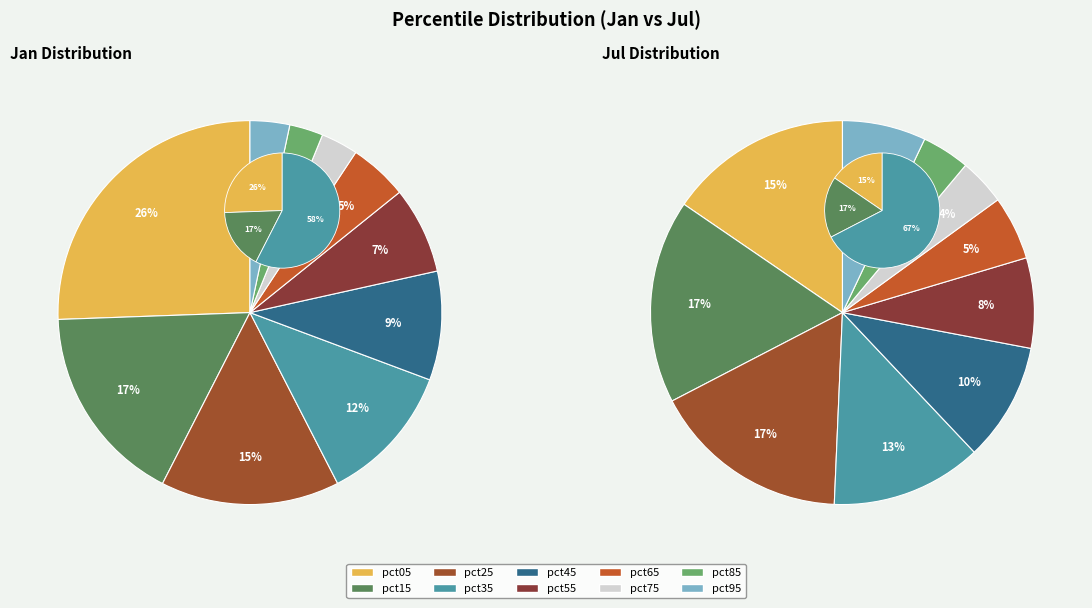

To the nearest percent, what is the difference between the largest and smallest slice percentages?

13%